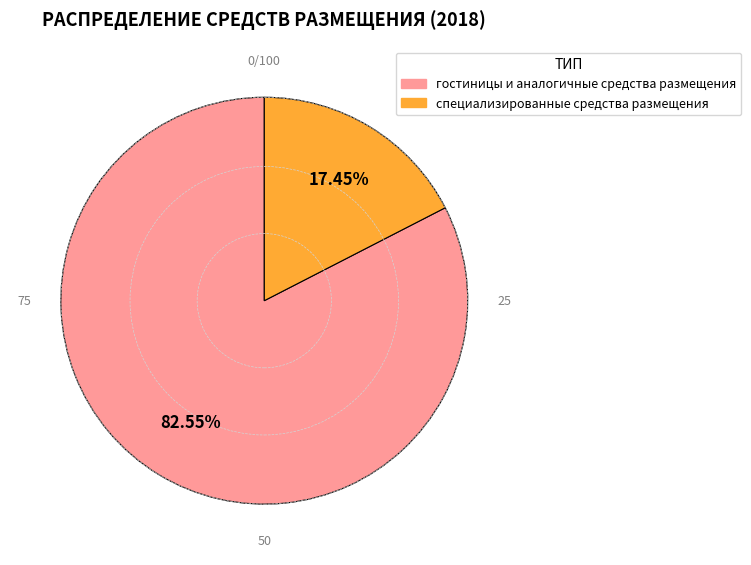

To the nearest percent, what is the difference between the специализированные средства размещения and гостиницы и аналогичные средства размещения slice percentages?

65%